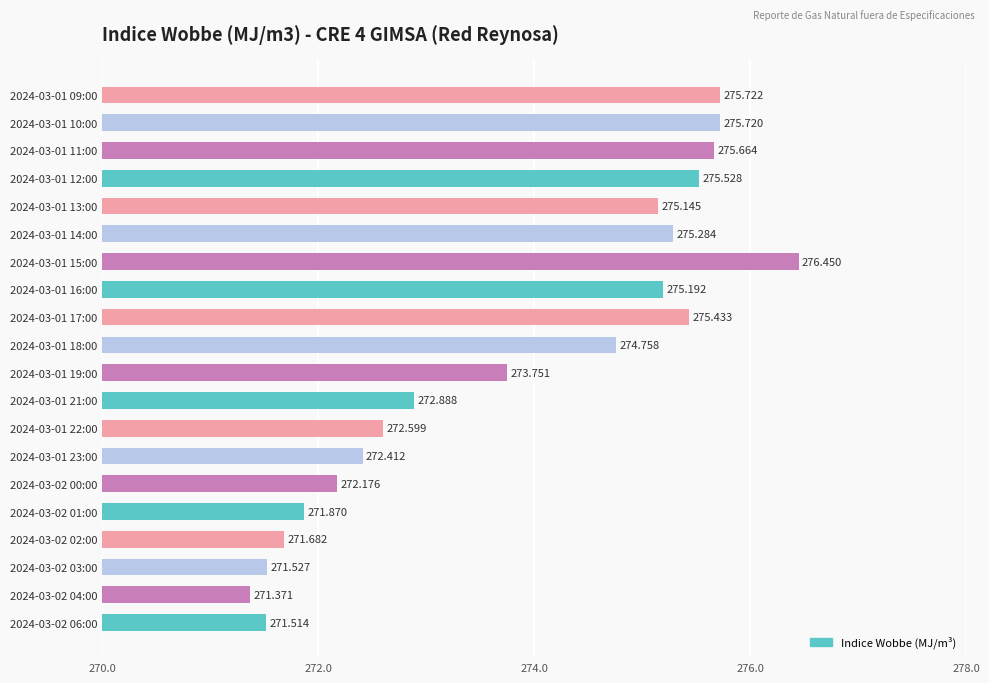

What is the difference between the second highest and minimum values?

4.4